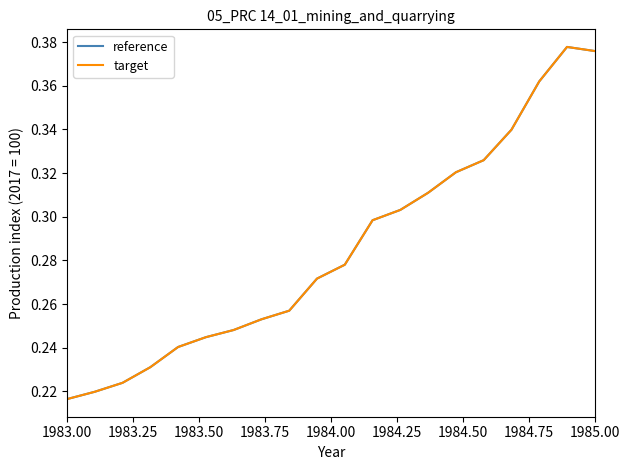

What is the minimum value shown in the chart?

0.2